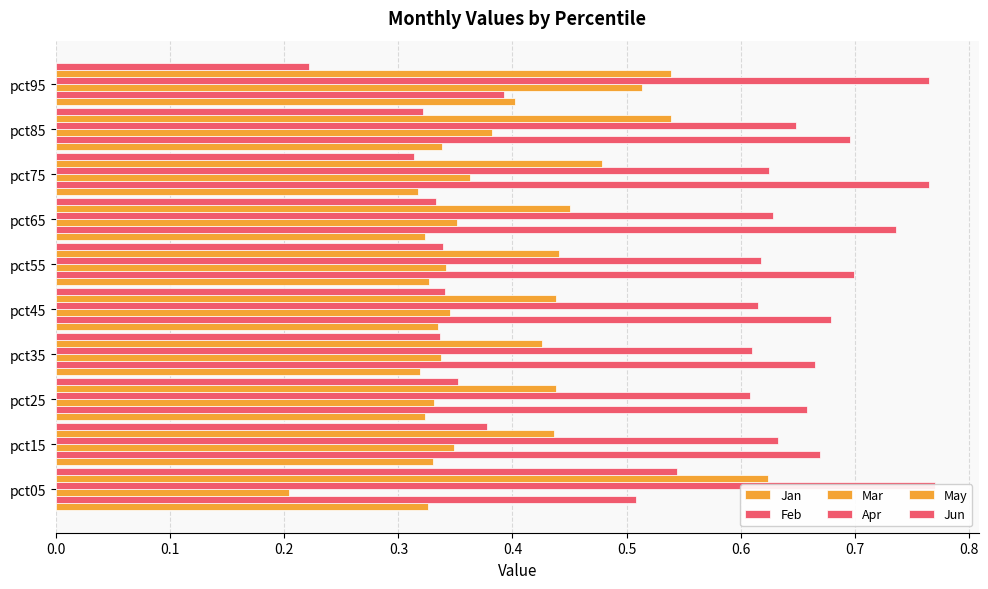

Reading left to right, extract all data points from this chart.

Jan: 0.3	0.3	0.3	0.3	0.3	0.3	0.3	0.3	0.3	0.4
Feb: 0.5	0.7	0.7	0.7	0.7	0.7	0.7	0.8	0.7	0.4
Mar: 0.2	0.3	0.3	0.3	0.3	0.3	0.4	0.4	0.4	0.5
Apr: 0.8	0.6	0.6	0.6	0.6	0.6	0.6	0.6	0.6	0.8
May: 0.6	0.4	0.4	0.4	0.4	0.4	0.5	0.5	0.5	0.5
Jun: 0.5	0.4	0.4	0.3	0.3	0.3	0.3	0.3	0.3	0.2